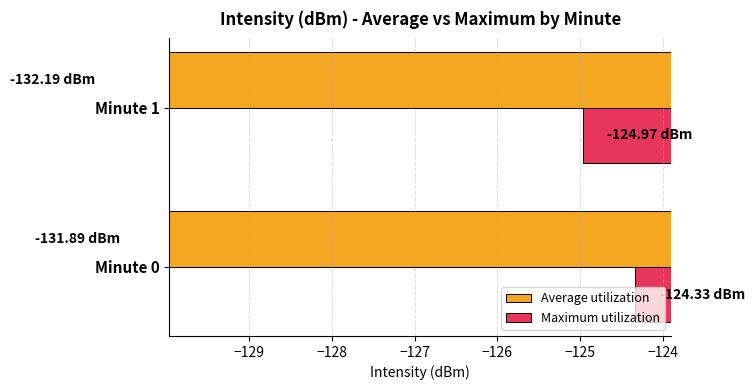

What is the average value of the Maximum utilization series?

-124.6